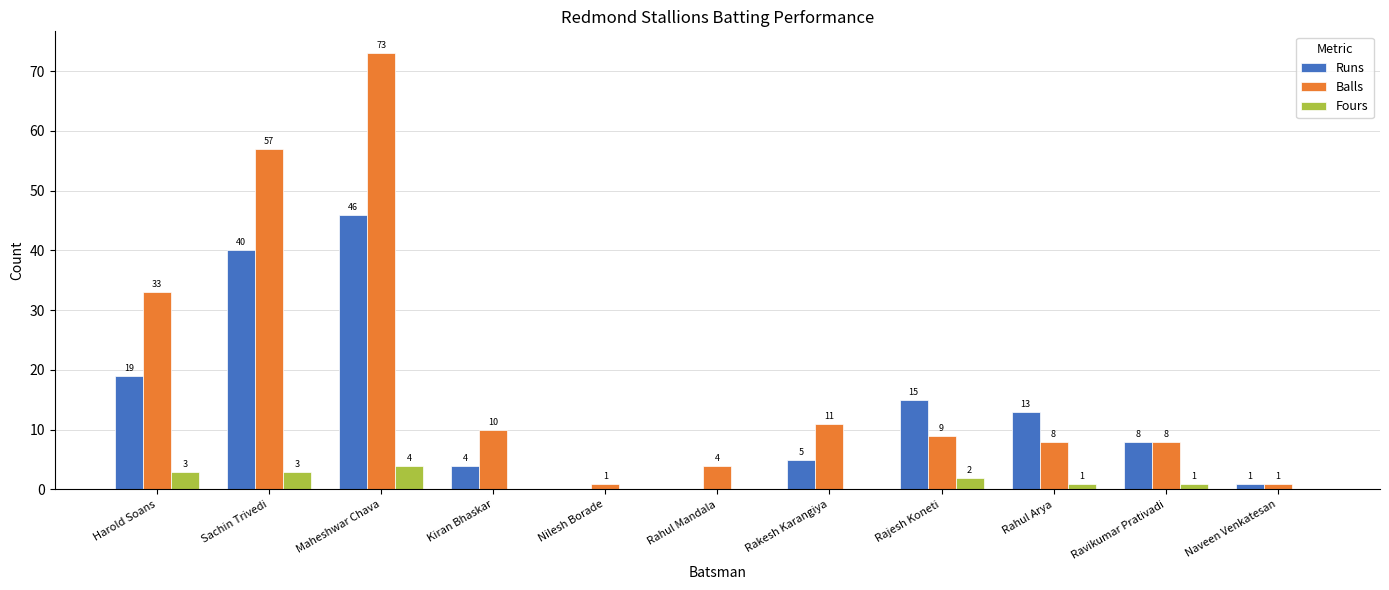

Does the chart contain stacked bars?

No